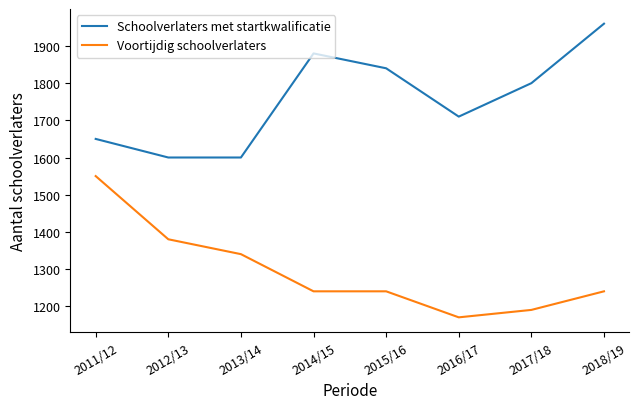

Rank the series by their average value, from lowest to highest.

Voortijdig schoolverlaters, Schoolverlaters met startkwalificatie